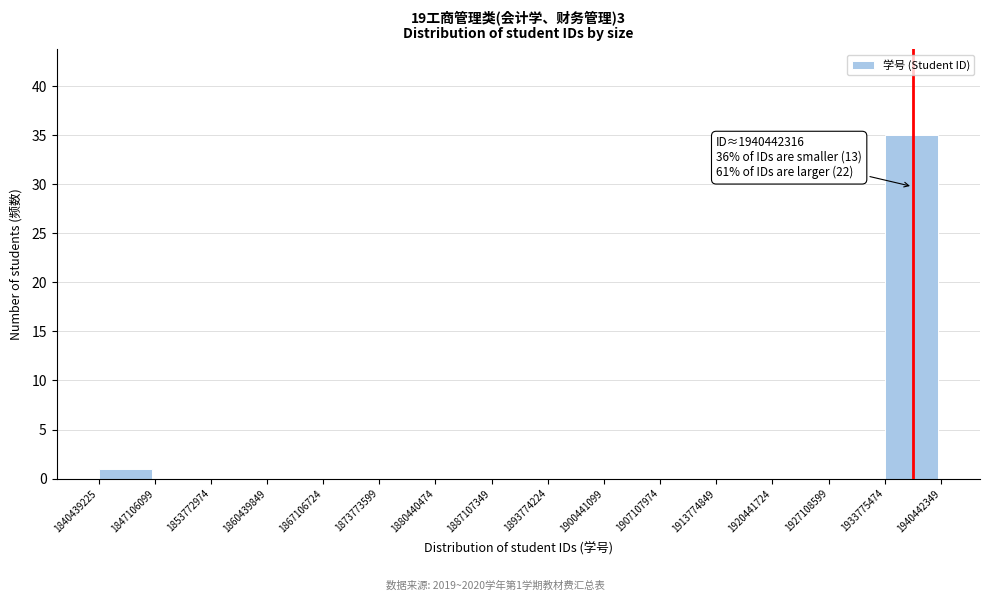

Which range on the x-axis has the tallest bar?

1933775474 to 1940442349